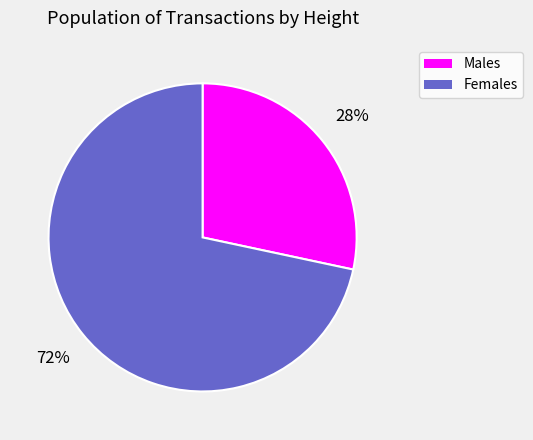

To the nearest percent, what is the average slice percentage?

50%